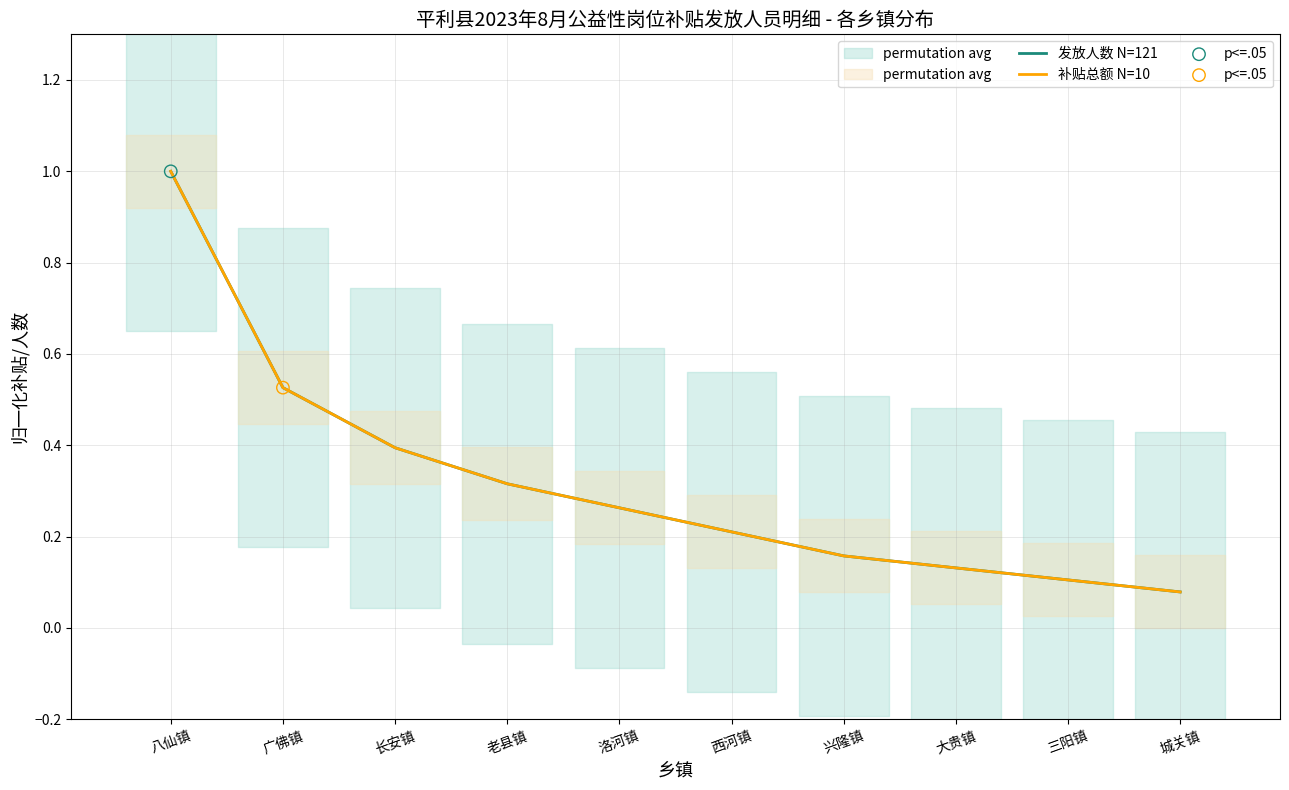

Which series has the largest total across all categories?

发放人数 N=121